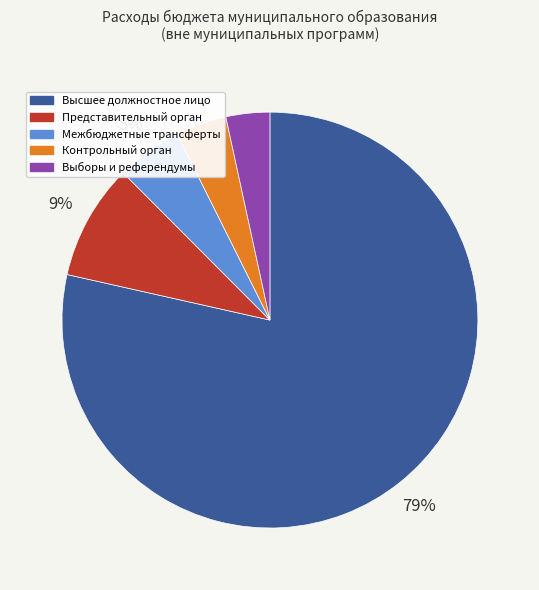

To the nearest percent, what is the average slice percentage?

20%